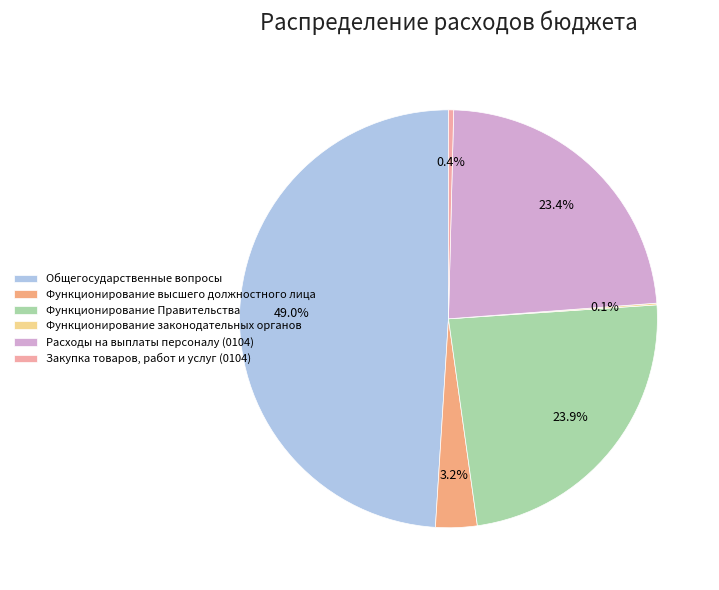

Which slice is the largest?

Общегосударственные вопросы